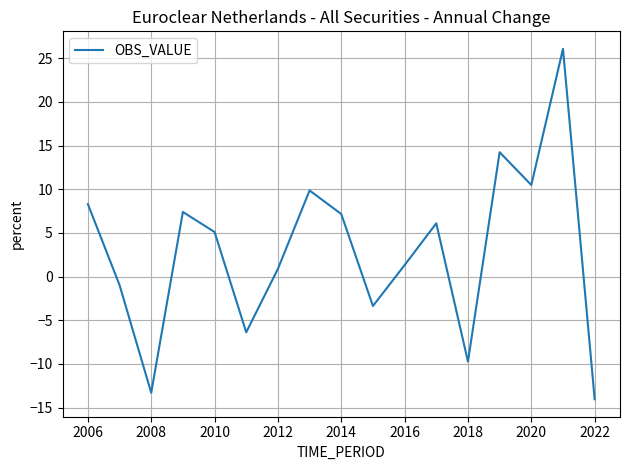

Reading right to left, extract all data points from this chart.

-14.0	26.1	10.5	14.2	-9.7	6.1	1.3	-3.4	7.2	9.9	0.9	-6.4	5.1	7.4	-13.3	-1.0	8.3